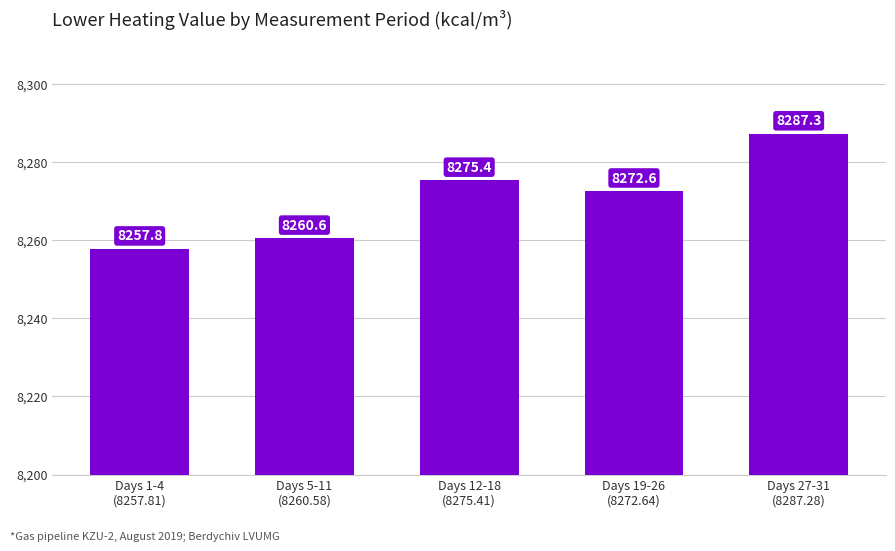

The chart shows a value of 5324.0 at Days 5-11
(8260.58). True or false?

False